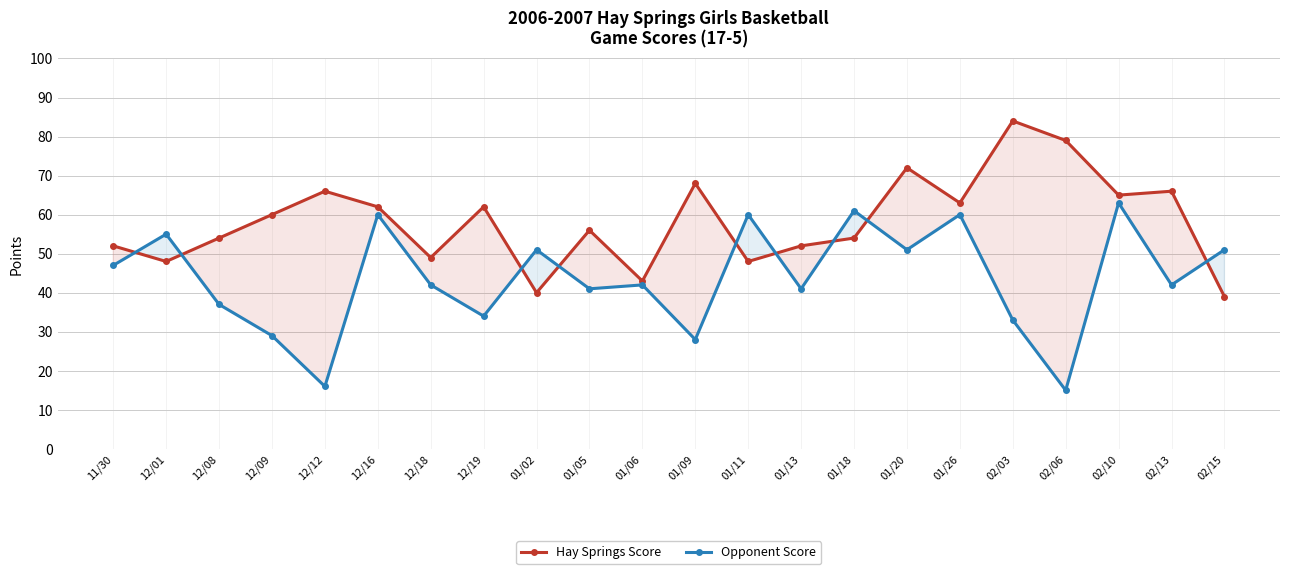

Between which two adjacent categories do Hay Springs Score and Opponent Score first intersect?

11/30 and 12/01